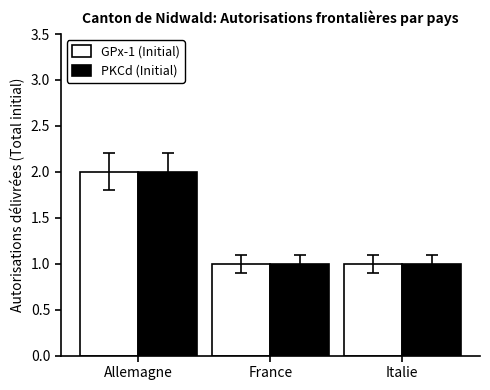

The value of PKCd (Initial) at Allemagne is 3. True or false?

False